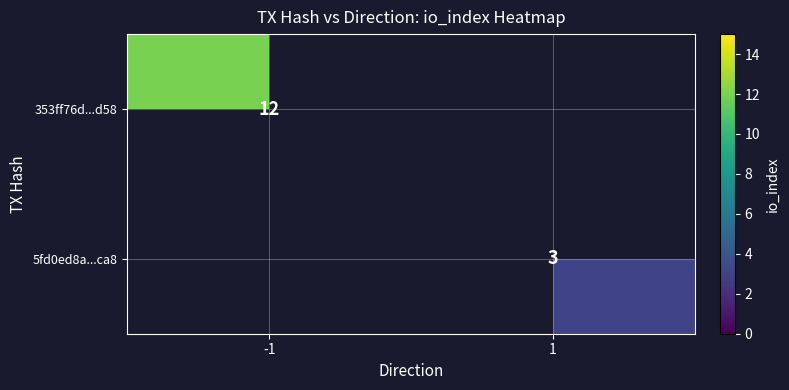

How many categories are shown in the chart?

2